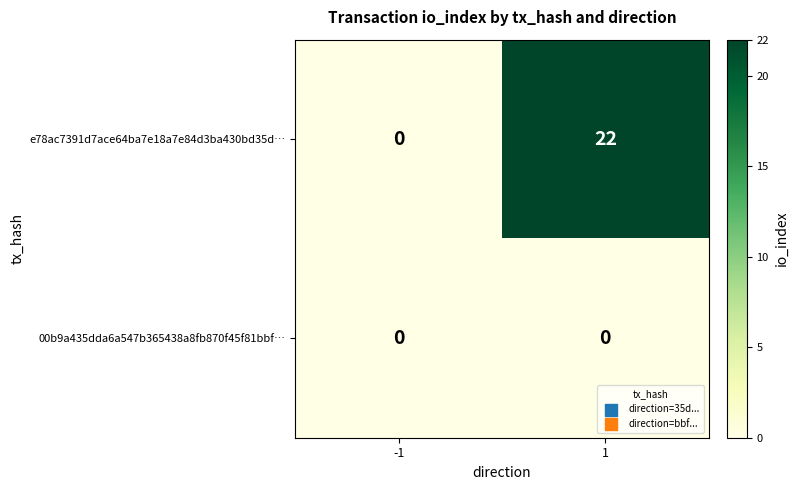

At which category is the sum across all series the highest?

1